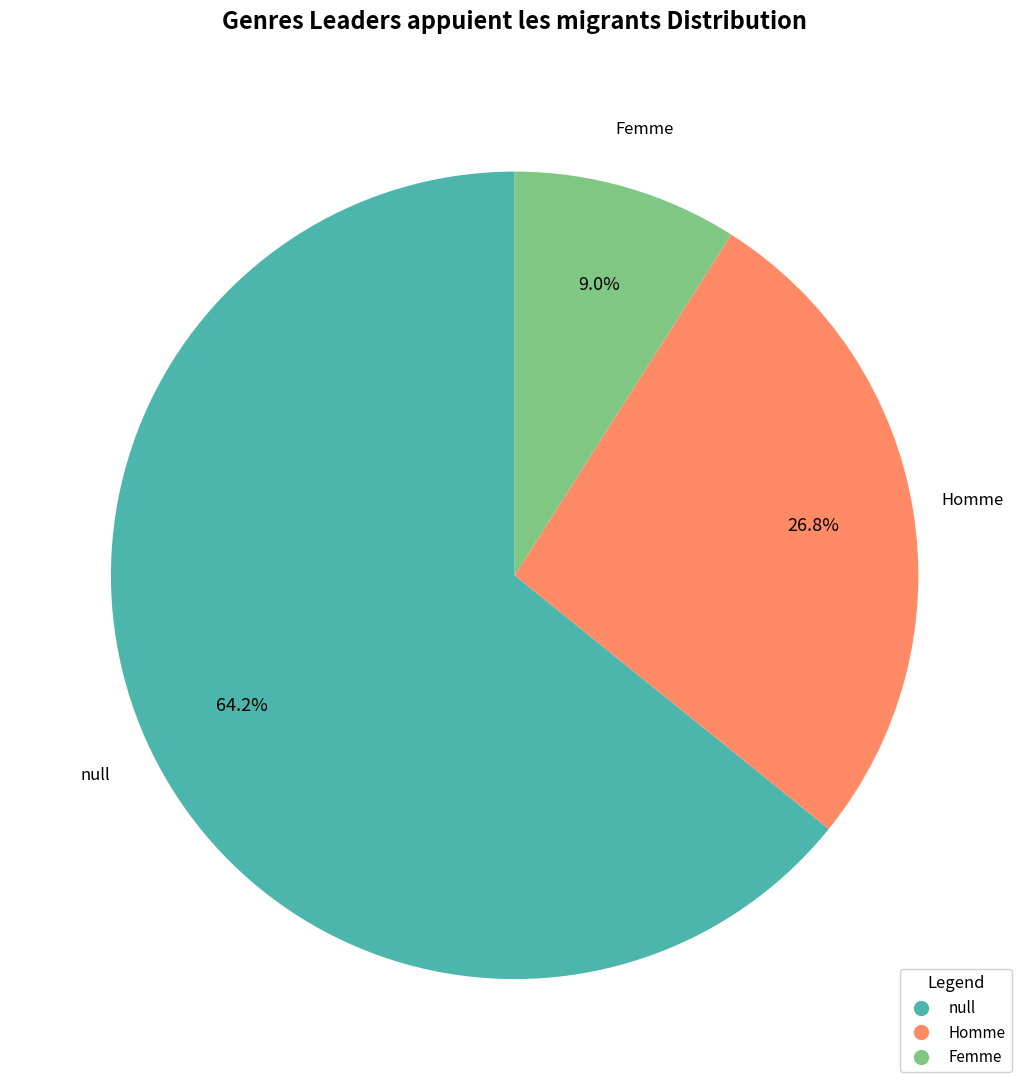

What is the largest slice in the pie chart?

null